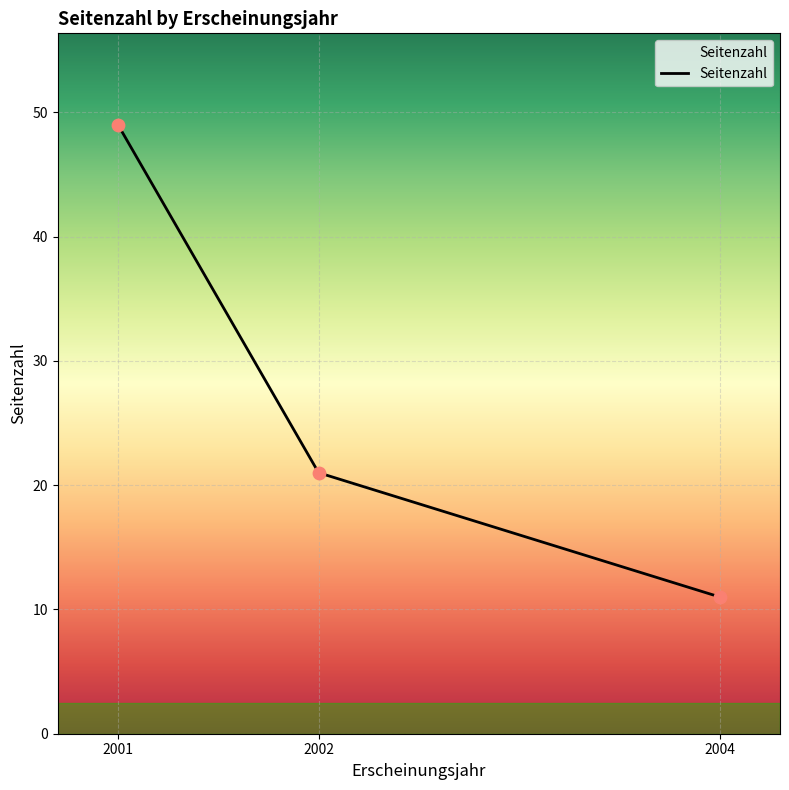

What is the change in value from 2001 to 2002?

-28